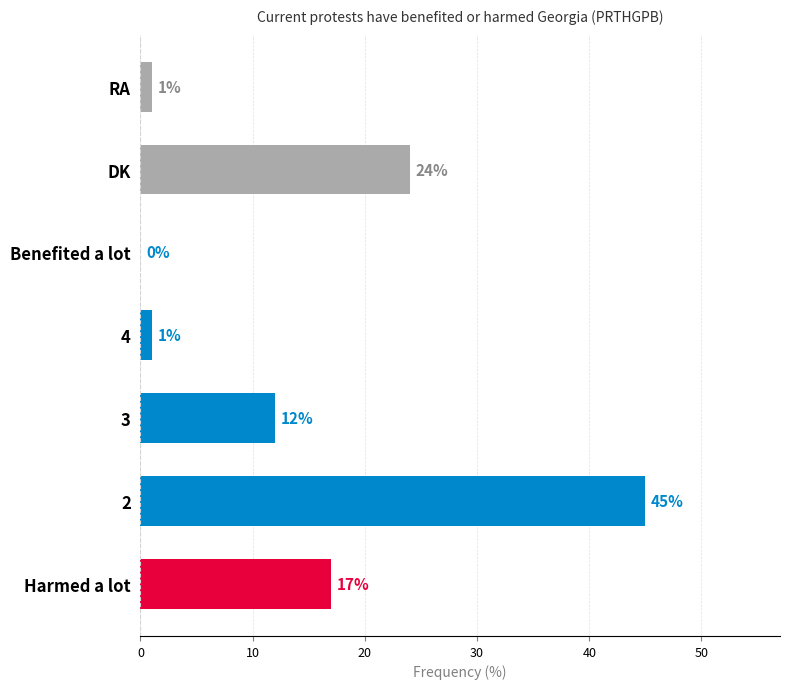

The value at 4 is 1. True or false?

True